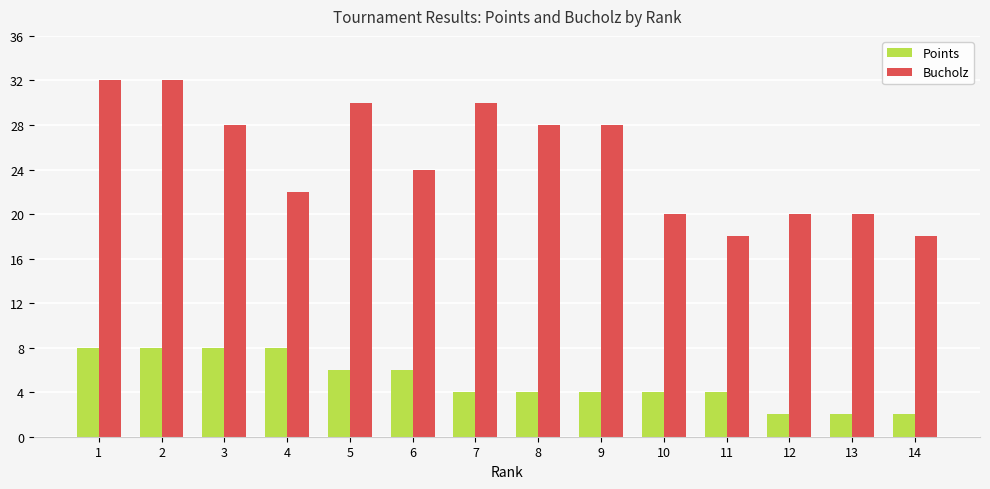

Between 1 and 4, which series saw the biggest shift?

Bucholz